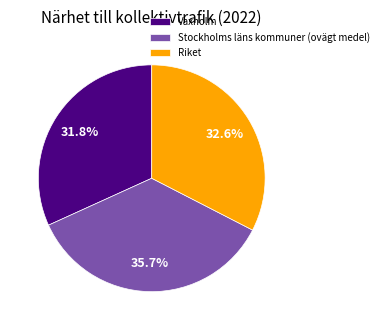

Rank the categories by value from highest to lowest.

Stockholms läns kommuner (ovägt medel), Riket, Vaxholm